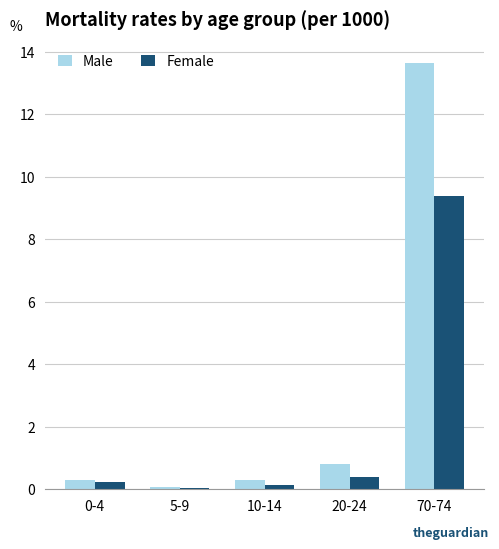

What value does the Male series have at 10-14?

0.3